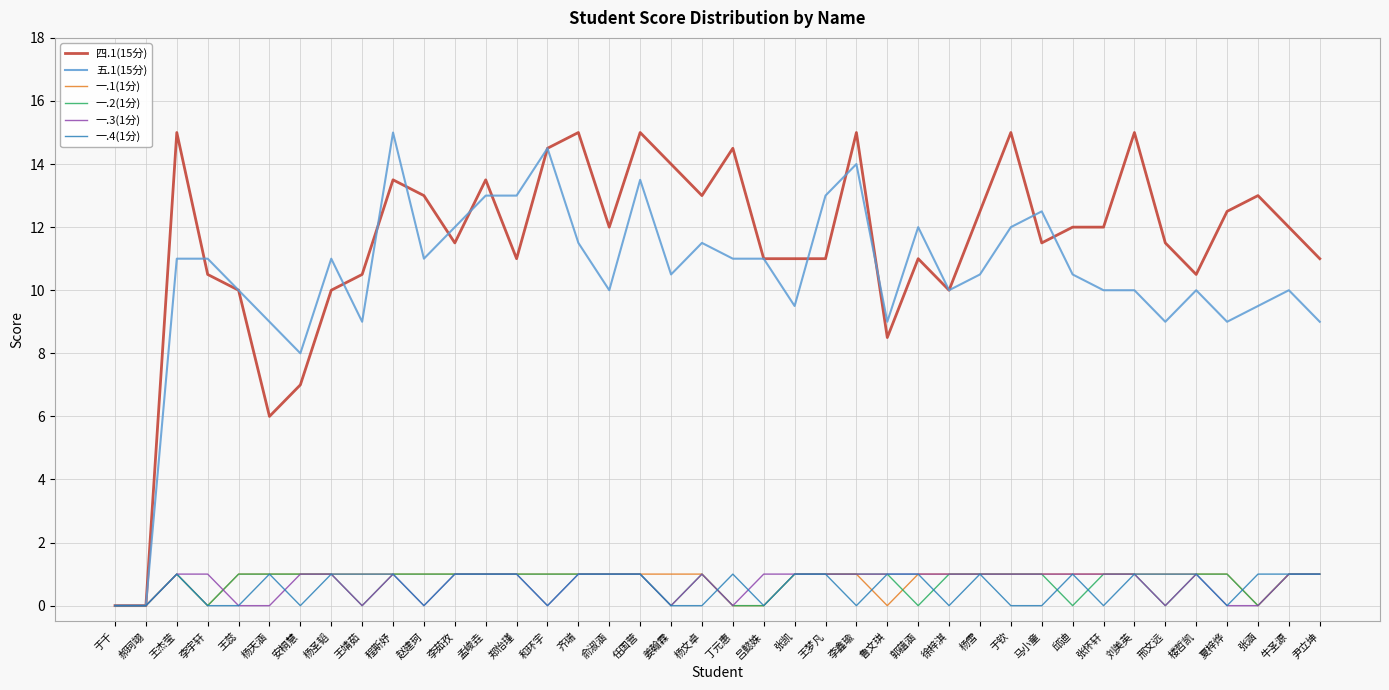

The value of 一.3(1分) at 郭蕴涵 is 1.7. True or false?

False